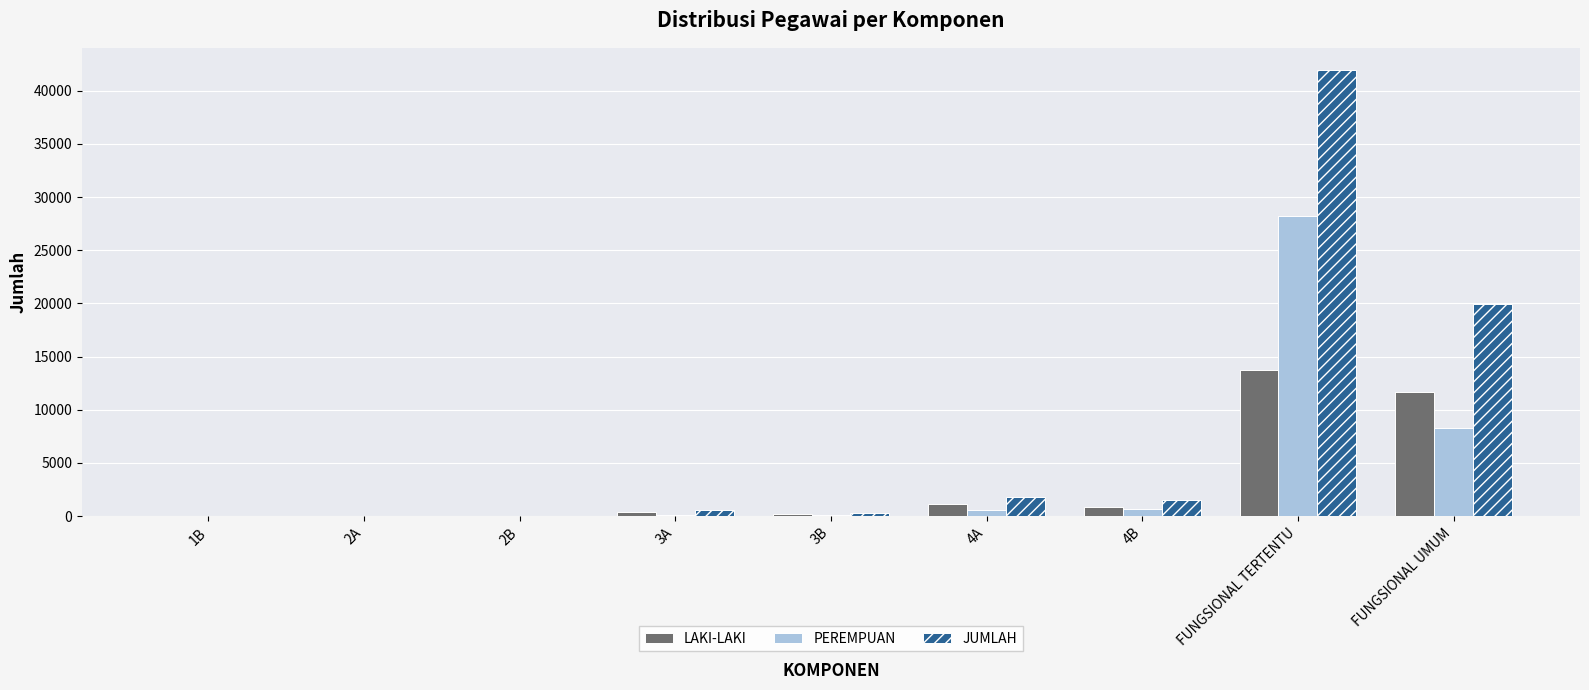

Which series has the largest total across all categories?

JUMLAH